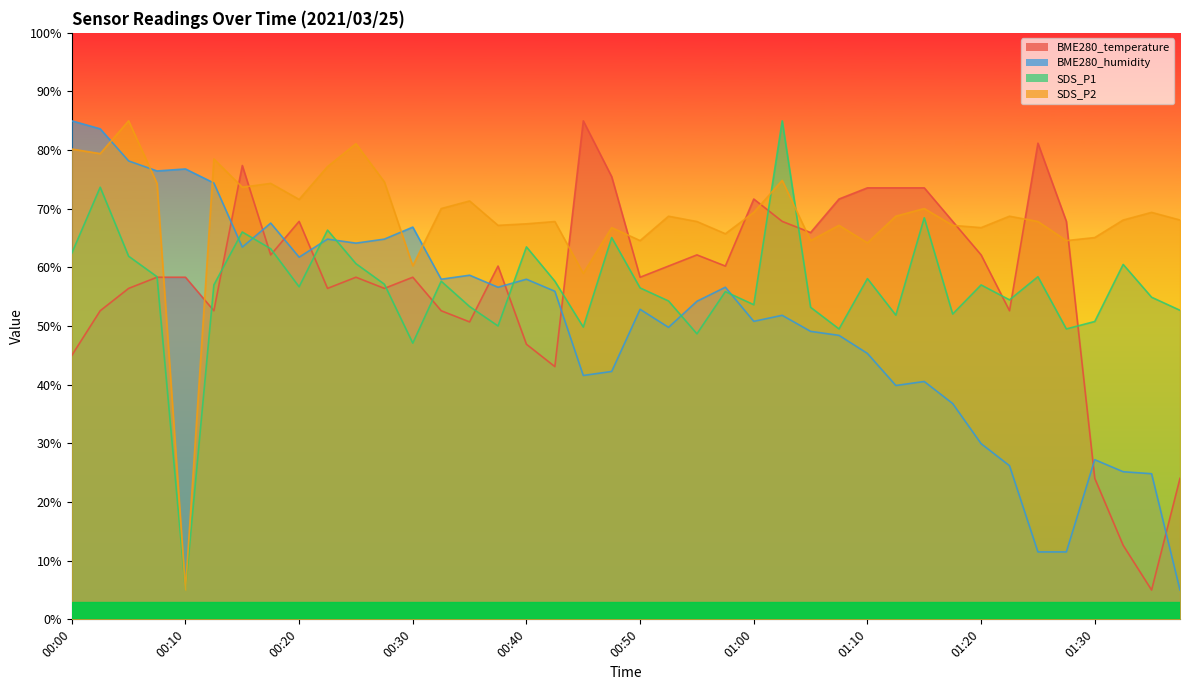

Where is BME280_humidity nearest to the value 45?

01:10